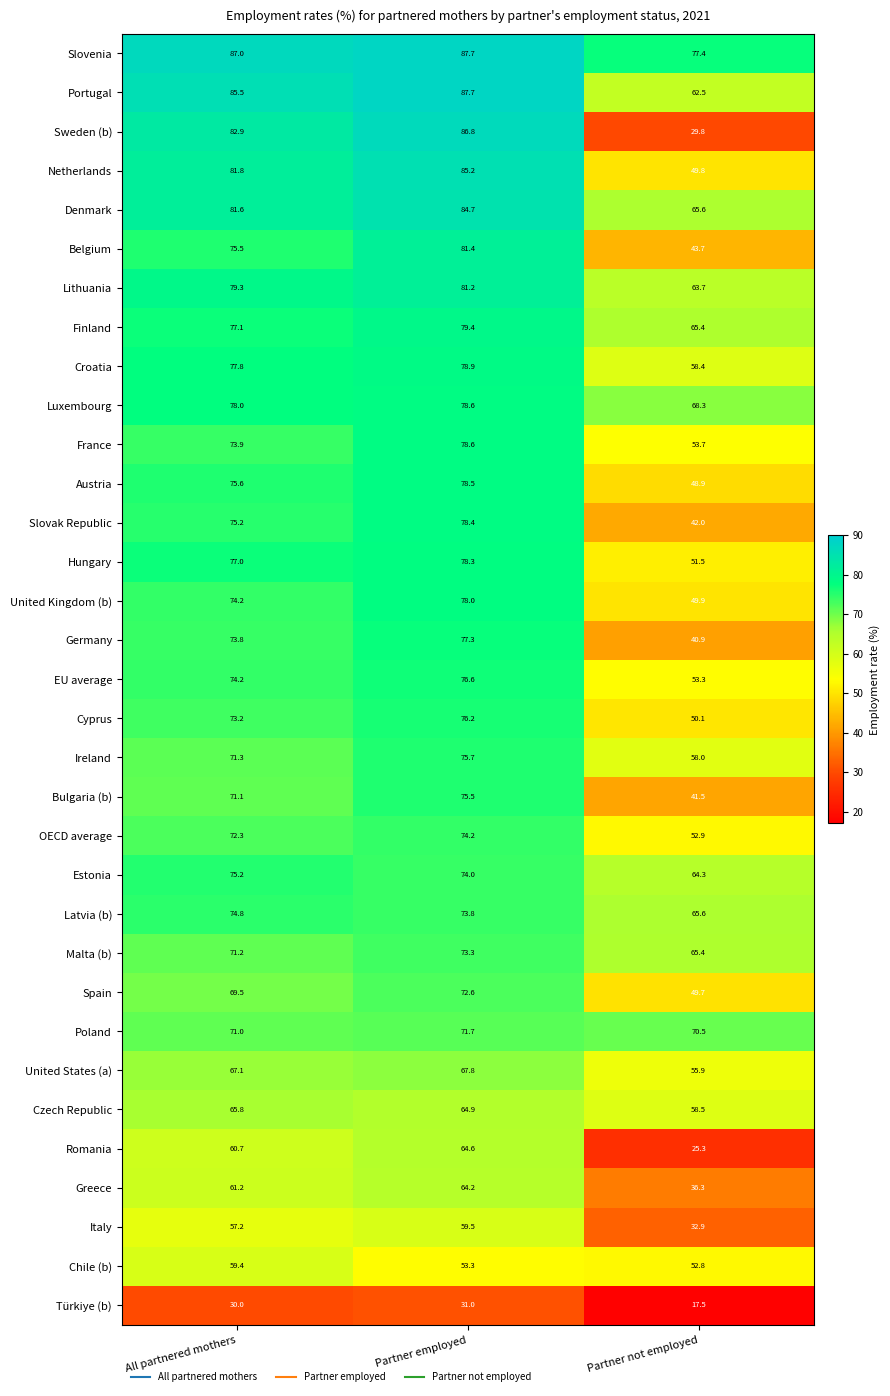

What is the sum of all France values?

206.2